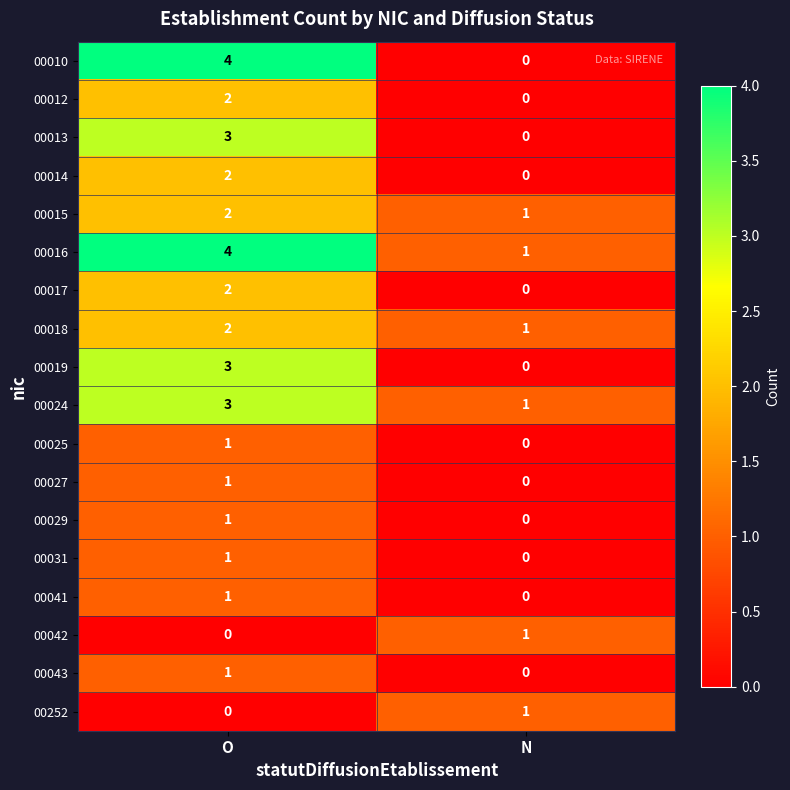

What is the greatest value displayed?

4